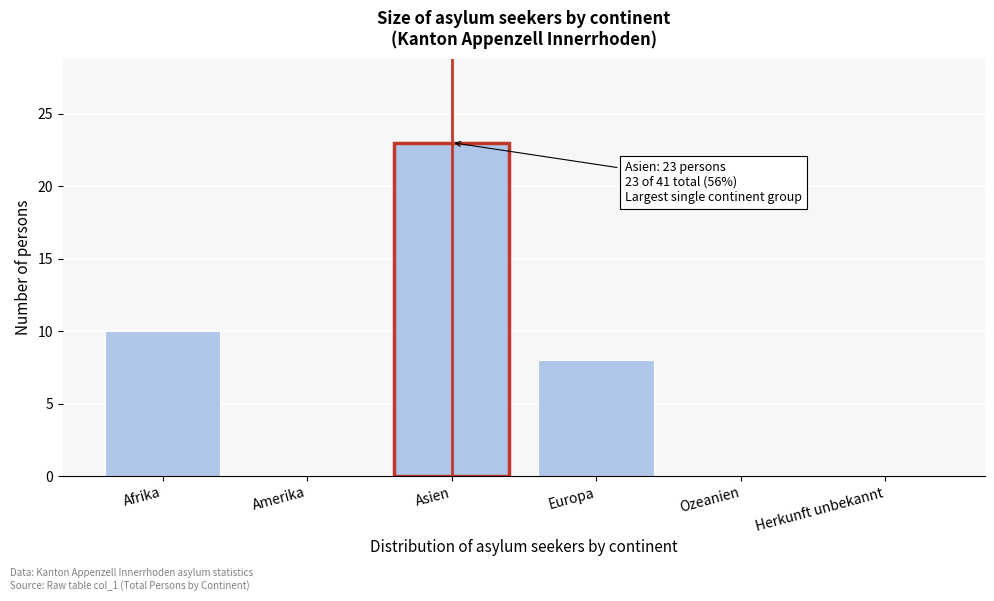

Reading right to left, what are all the values shown in this chart?

Herkunft unbekannt=0	Ozeanien=0	Europa=8	Asien=23	Amerika=0	Afrika=10